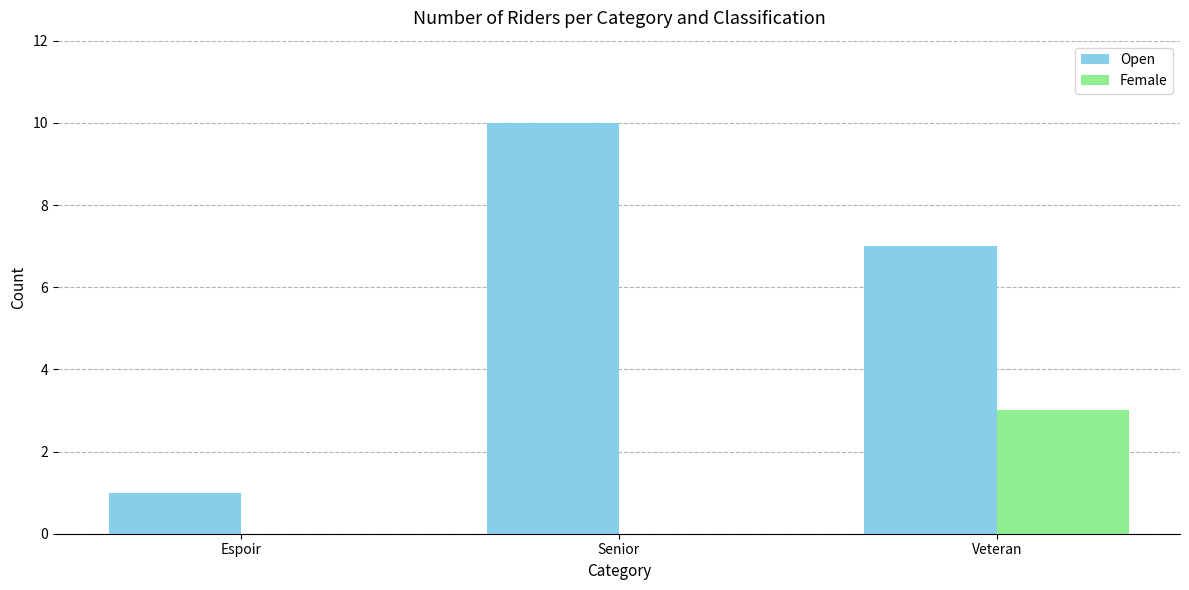

How many groups of bars are there?

3